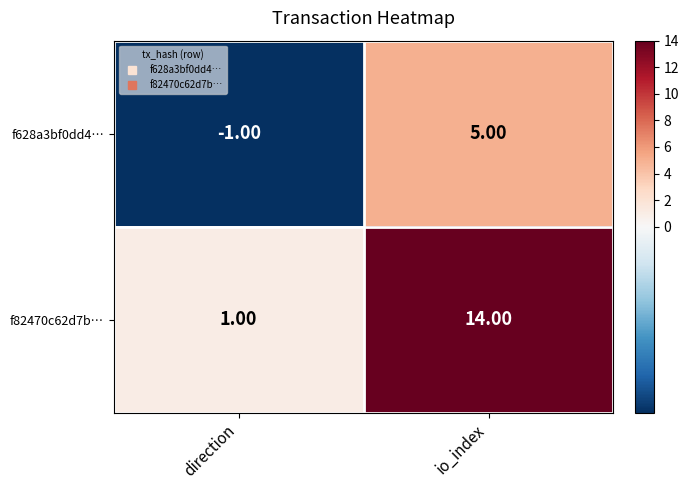

What is the total value across all series at io_index?

19